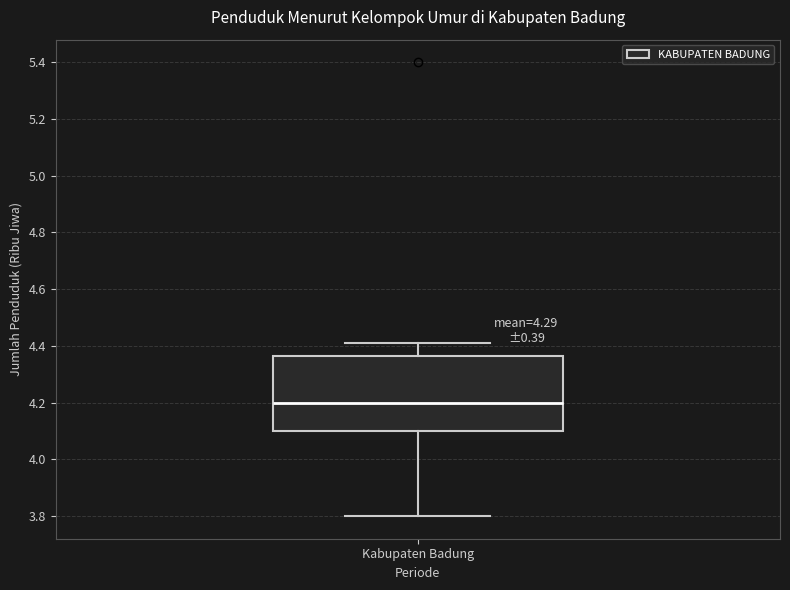

Where does the upper whisker of the box for Kabupaten Badung end on the y-axis? The values are not printed on the chart, so give them approximately, as read against the axis.

4.42